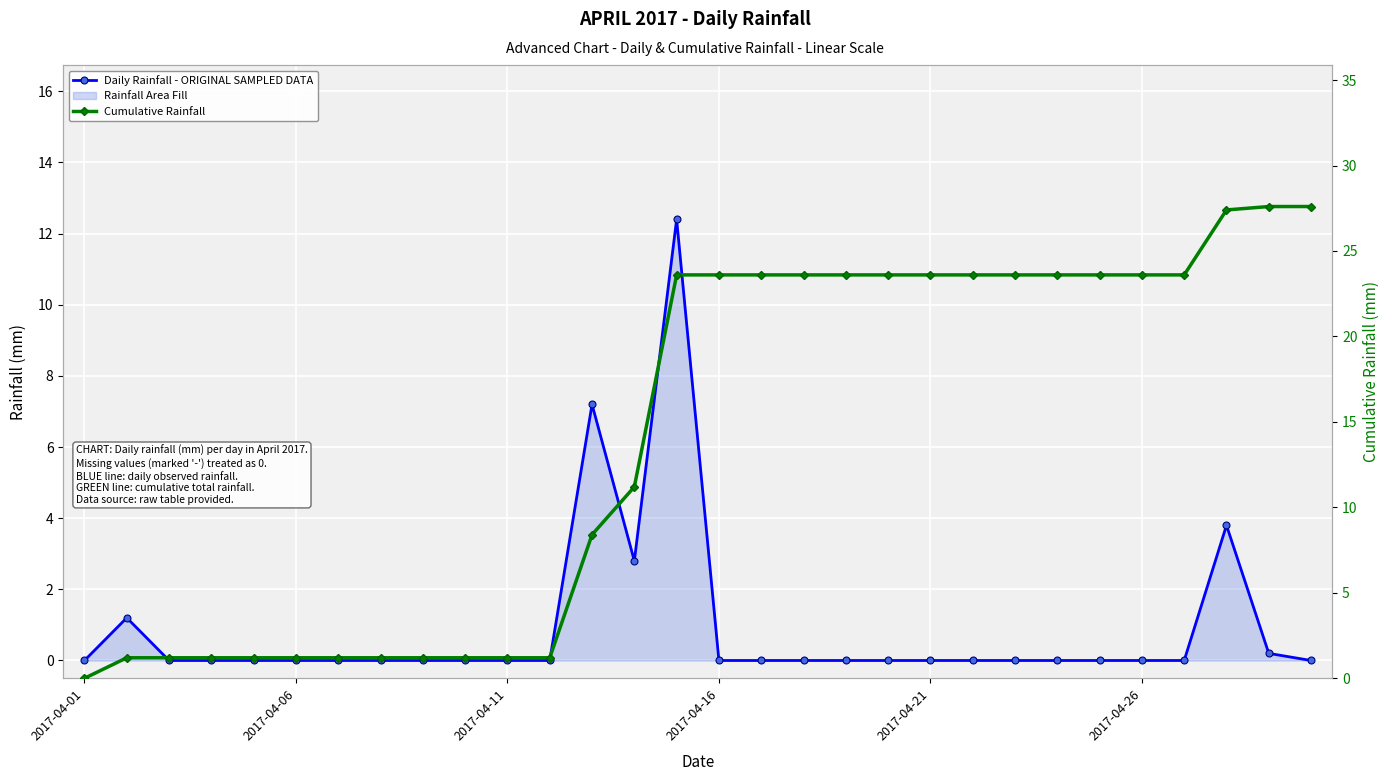

How many distinct data groups are displayed?

2